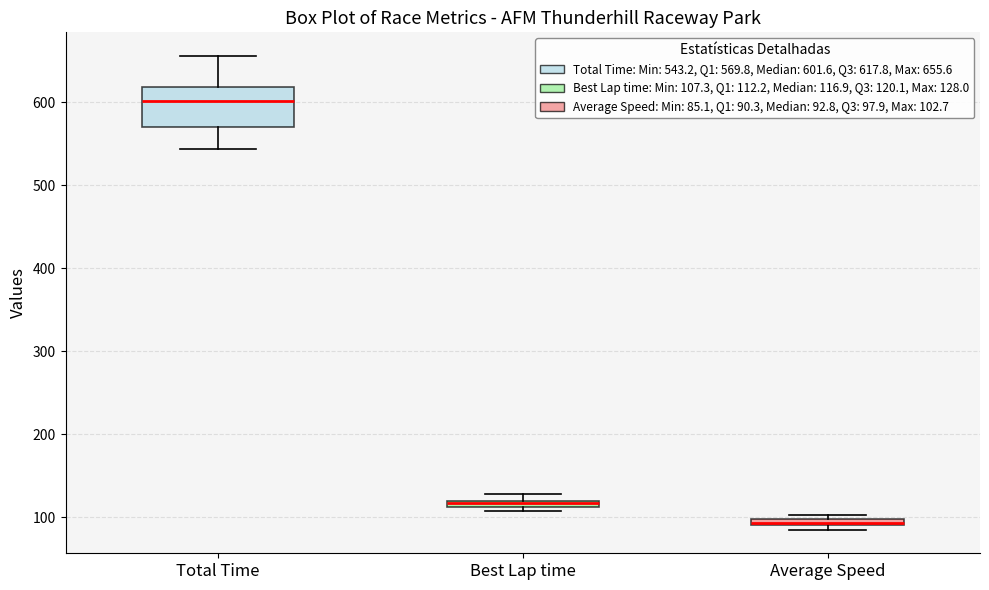

Where does the upper whisker of the box for Total Time end on the y-axis? The values are not printed on the chart, so give them approximately, as read against the axis.

660